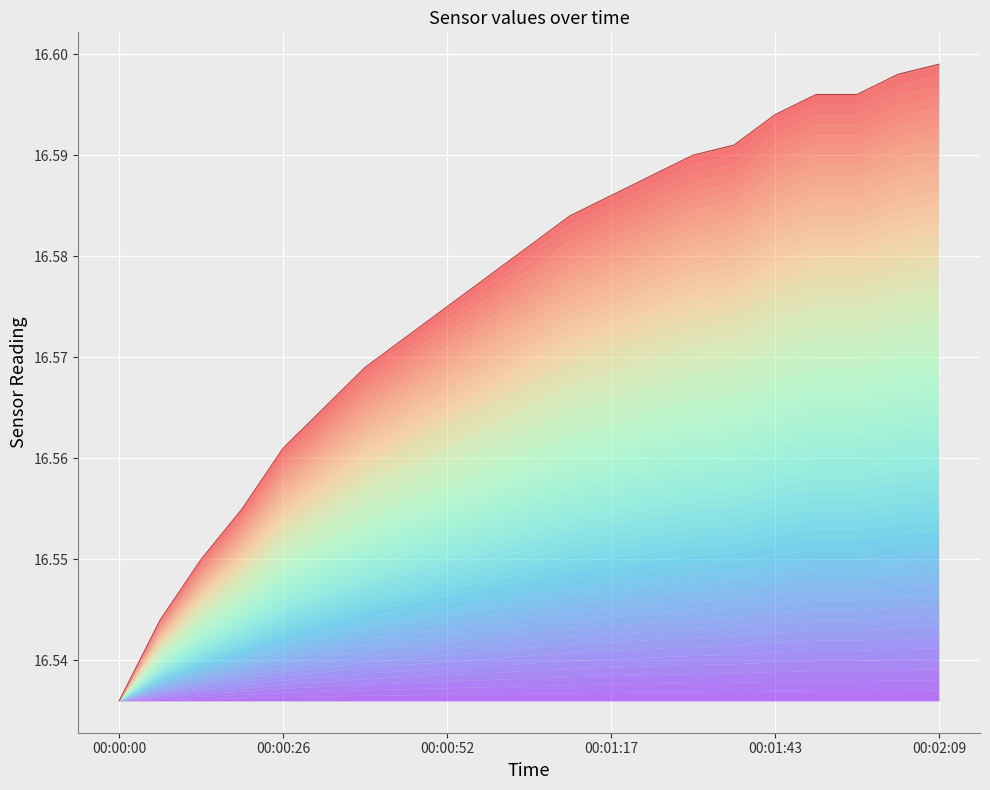

How many lines are shown in the chart?

1